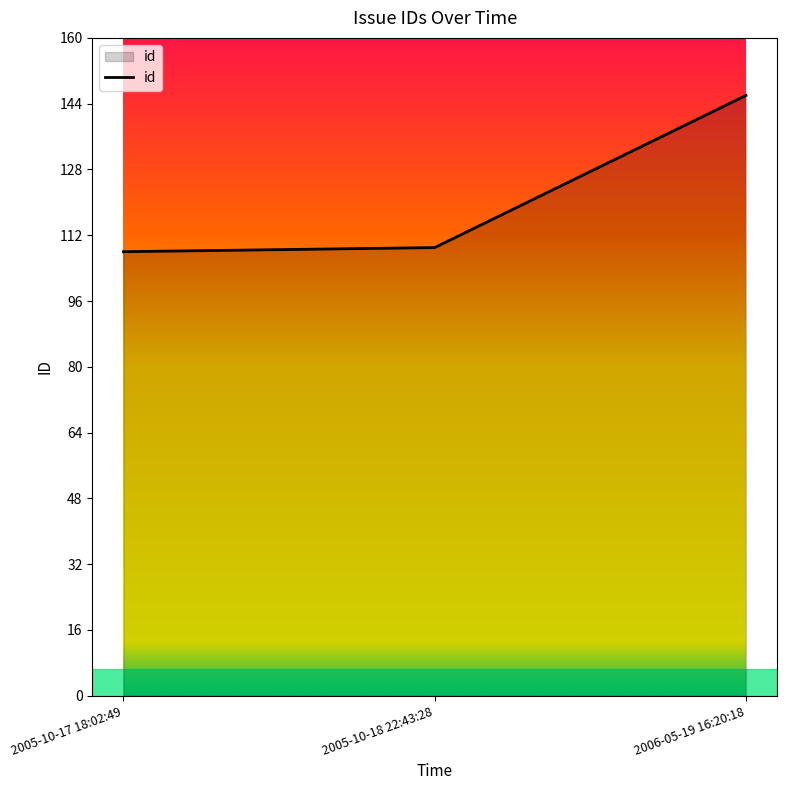

The value at 2005-10-18 22:43:28 is 109. True or false?

True